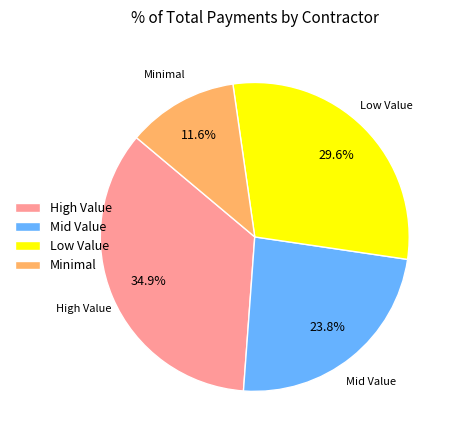

Does High Value account for over 50% of the chart?

No